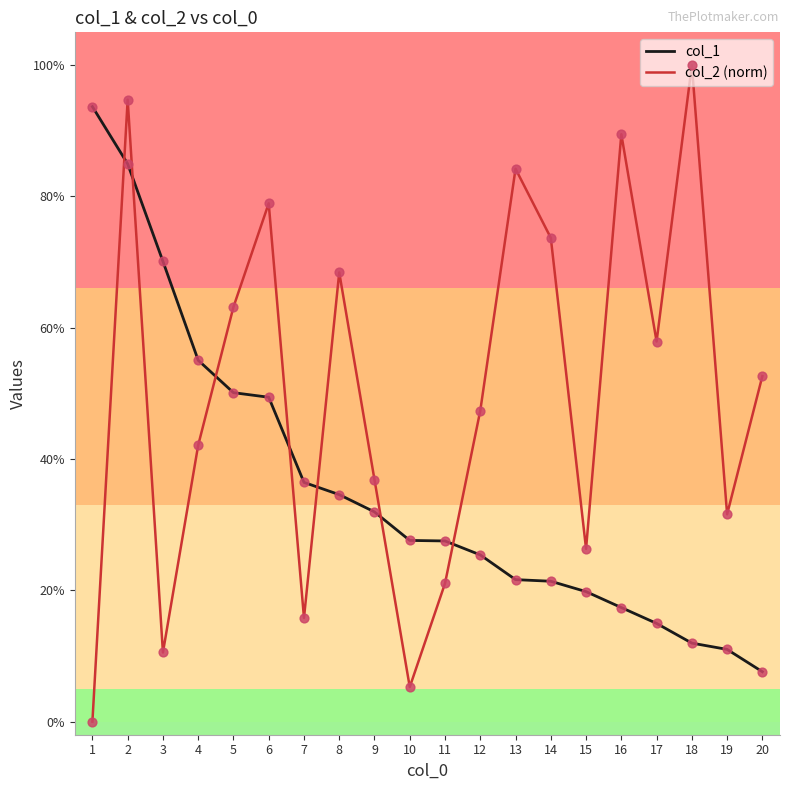

What are all the series names shown in the legend?

col_1, col_2 (norm)